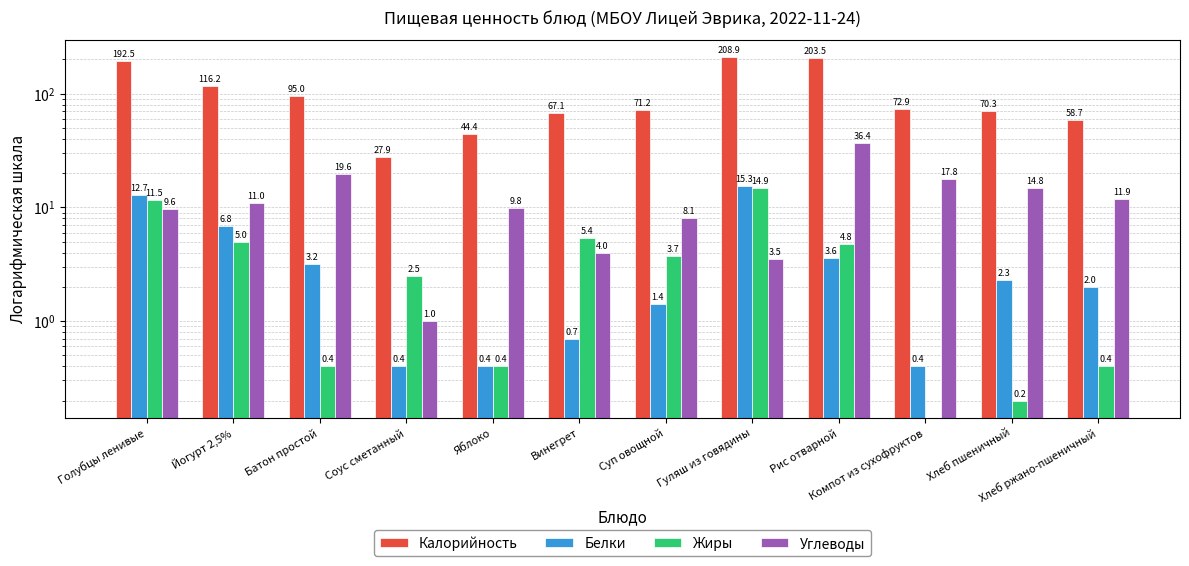

What is the difference between the second highest and second lowest values in the Белки series?

12.3